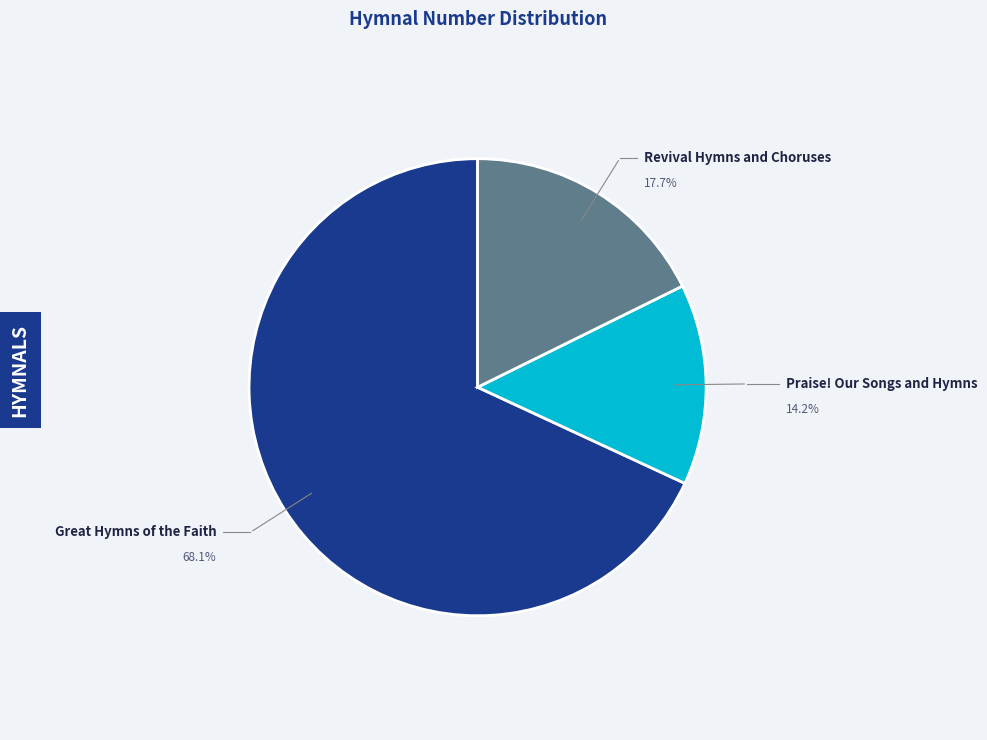

Is there any slice that represents more than half of the pie?

Yes